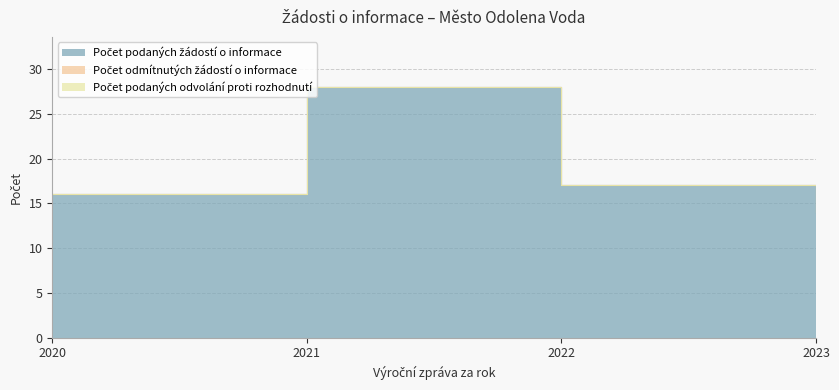

Which has a higher value, 2021 or 2020?

2021